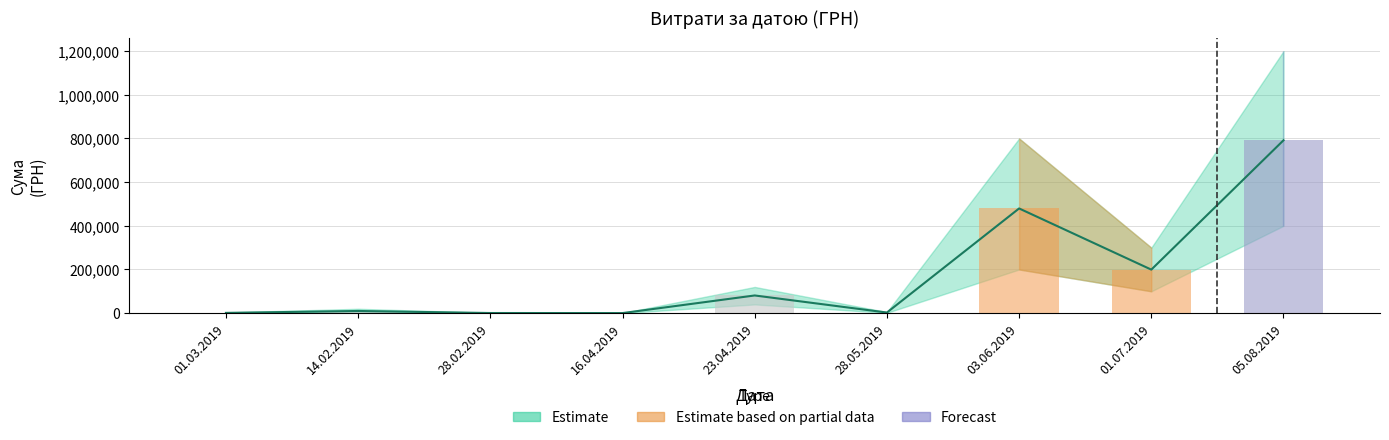

True or false: the data shows 9928.0 at 14.02.2019.

True